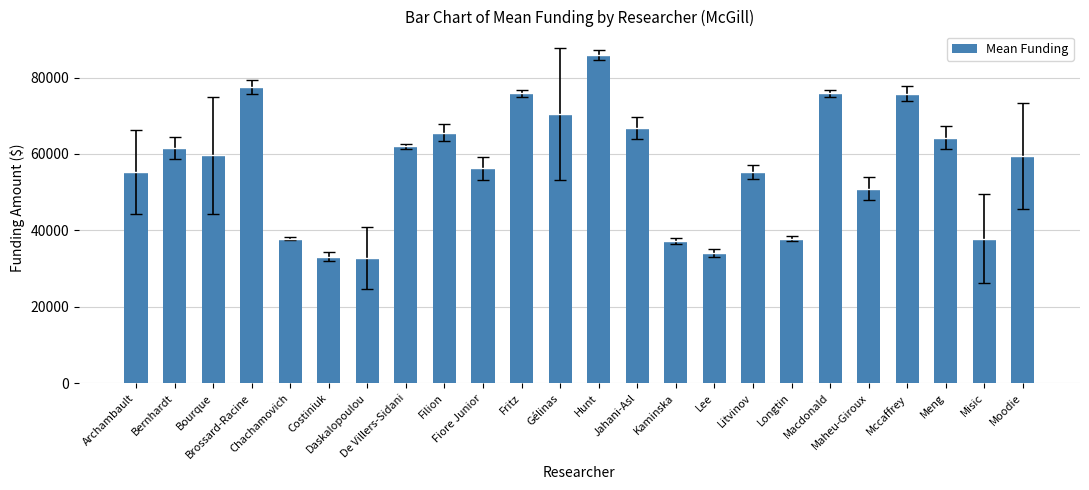

How many values are below 59630?

12